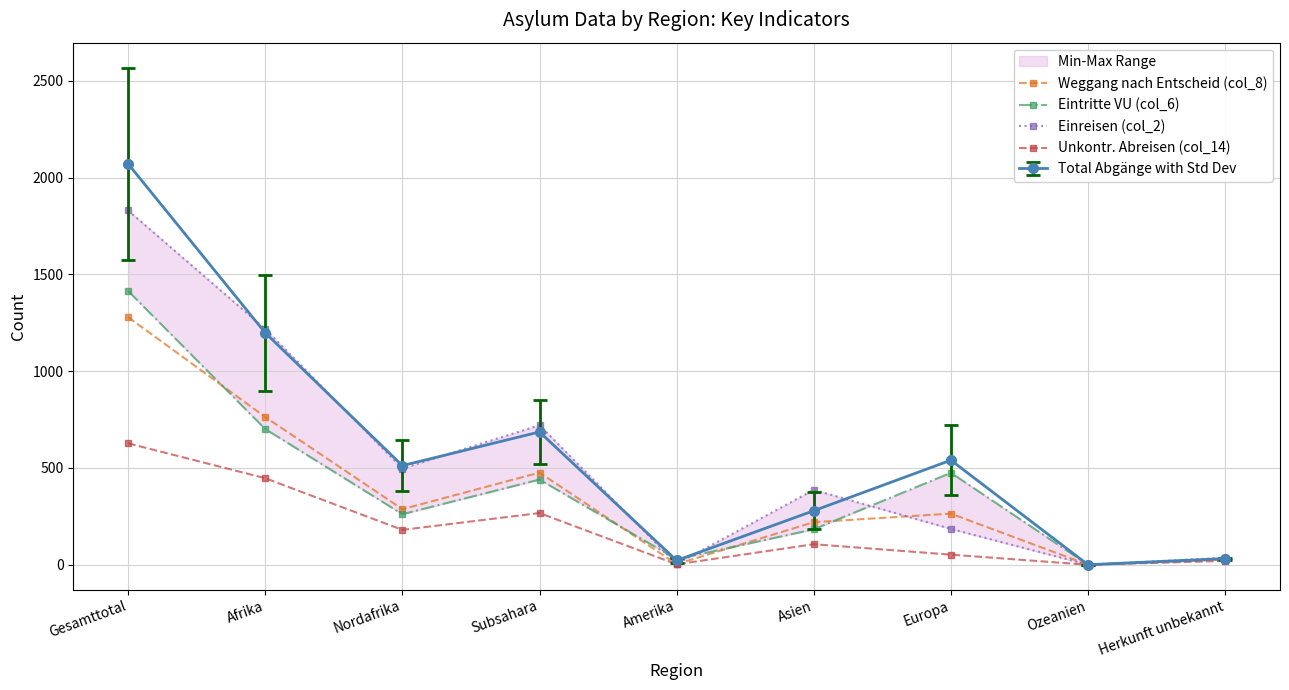

What is the difference between the maximum and second lowest values in the Weggang nach Entscheid (col_8) series?

1276